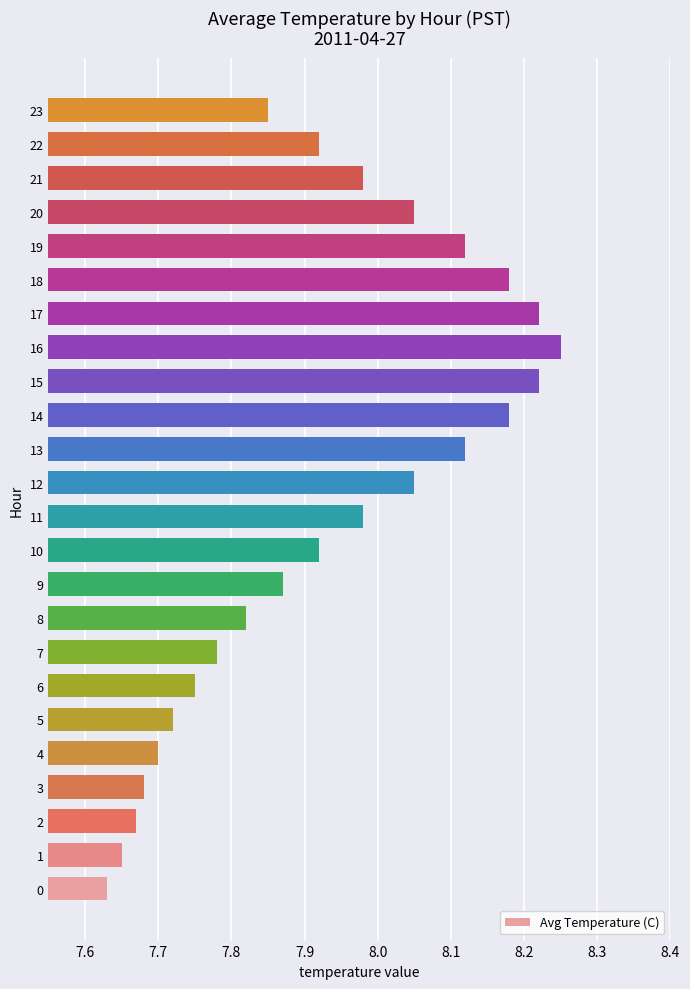

Between 4 and 0, which is larger?

4